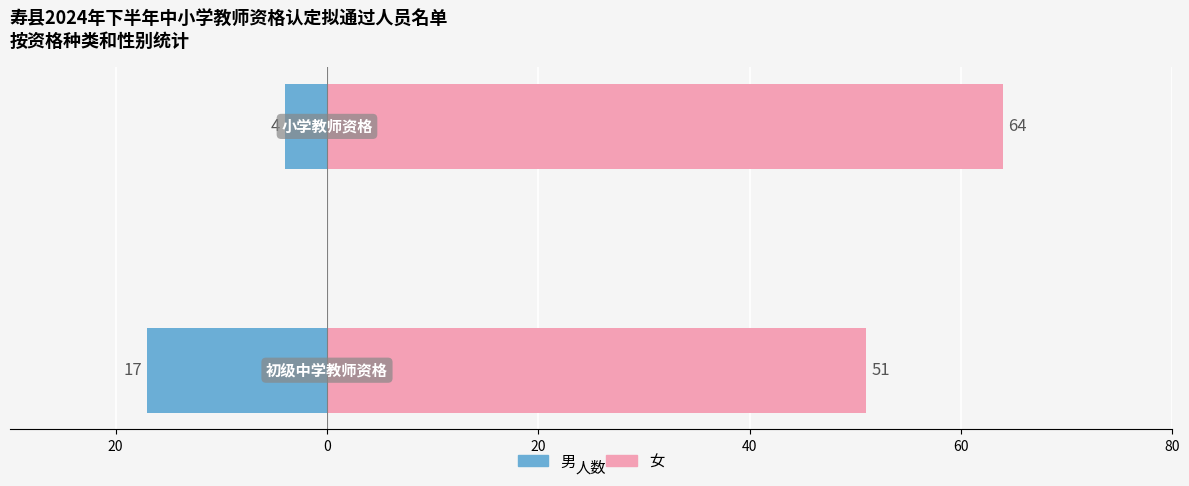

What is the value of the 男 bar at the 1st from the left?

-17